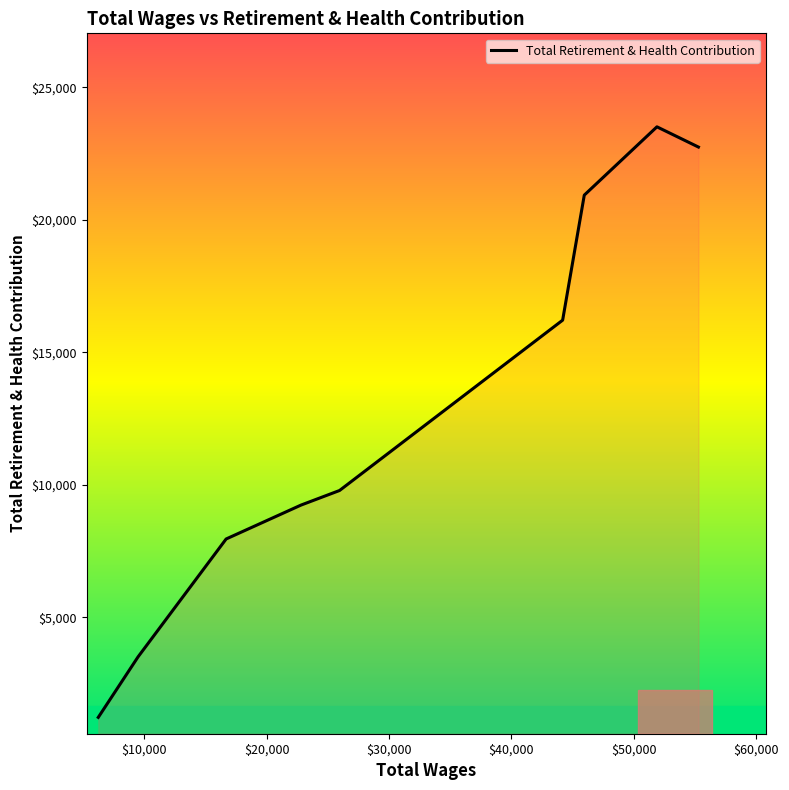

How many lines are shown in the chart?

1